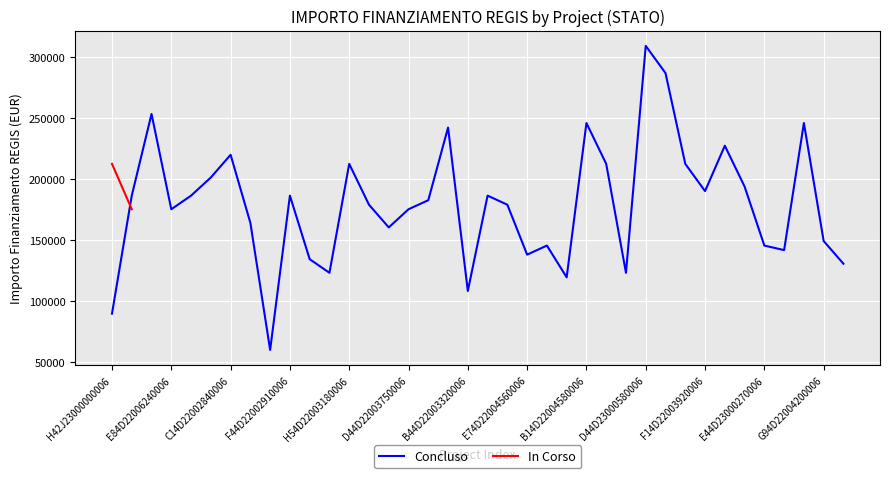

Reading left to right, what are all the values shown in this chart?

H42J23000000006=89419.6	D61I23000000001=186290.8	F34D22003750006=253355.4	E84D22006240006=175113.3	G54D22003930006=186290.8	B14D22003190006=201194.0	C14D22002840006=219823.1	I44D23000140006=163935.9	B34D22005790006=59613.0	F44D22002910006=186290.8	H44D22003130006=134129.4	E64D22003280006=122951.9	H54D22003180006=212371.5	B64D22004130006=178839.1	J64D22004200006=160210.1	D44D22003750006=175113.3	I14D22002860006=182565.0	H84D22003630006=242178.0	B44D22003320006=108048.6	I54D22003510006=186290.8	E44D22003480006=178839.1	E74D22004560006=137855.2	E94D22004890006=145306.8	J34D23000260006=119226.1	B14D22004580006=245903.8	B64D22003770006=212371.5	H94D22003320006=122951.9	D44D23000580006=309242.7	B84D22004760006=286887.8	D14D22003720006=212371.5	F14D22003920006=190016.6	I24D22002680006=227274.7	H84D22004580006=193742.4	E44D23000270006=145306.8	C14D22003050006=141581.0	J74D23000550006=245903.8	G94D22004200006=149032.6	F54D22003740006=130403.5